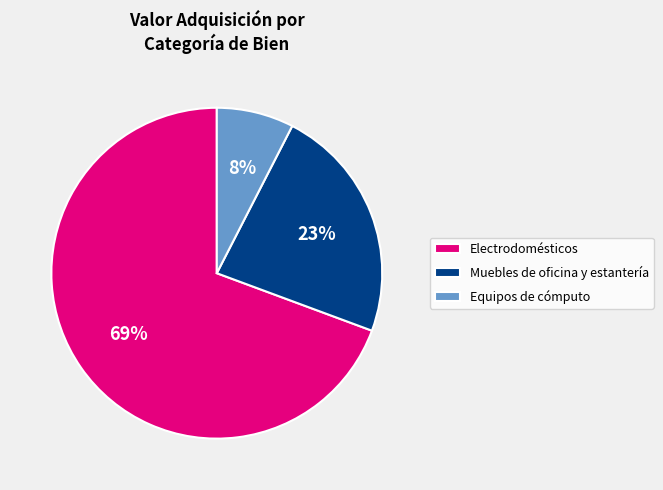

Rank the categories by value from highest to lowest.

Electrodomésticos, Muebles de oficina y estantería, Equipos de cómputo